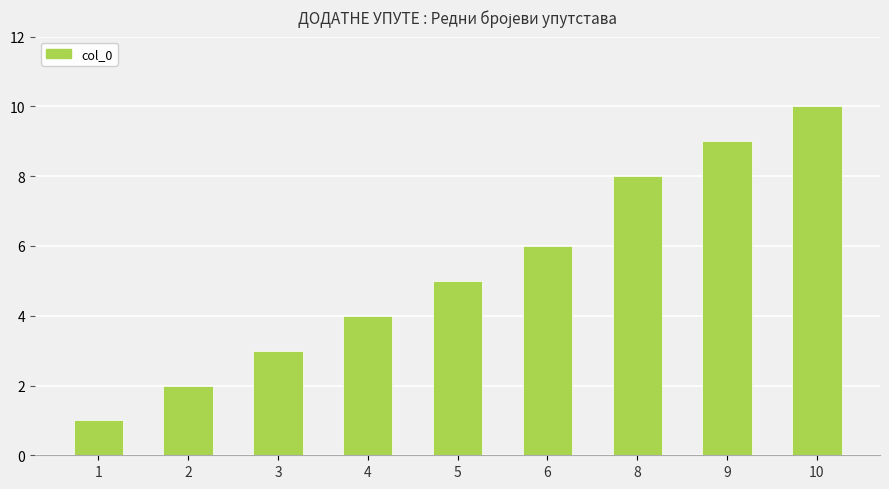

The chart shows a value of 1 at 3. True or false?

False